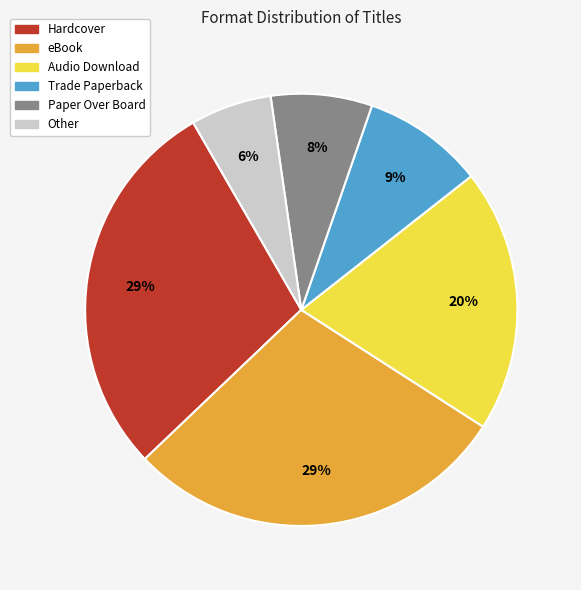

Between Audio Download and Other, which is larger?

Audio Download